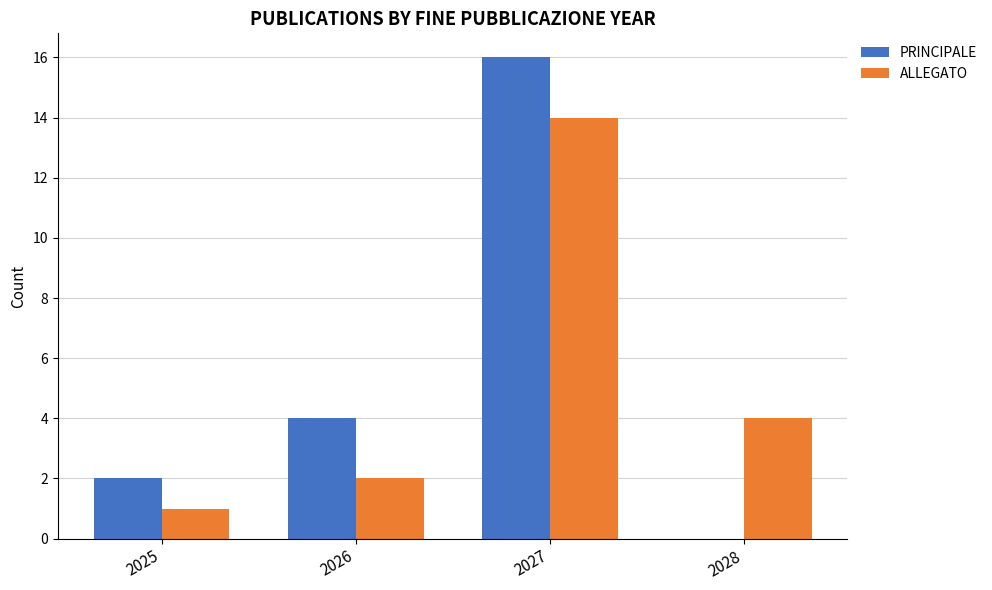

How many groups of bars are there?

4